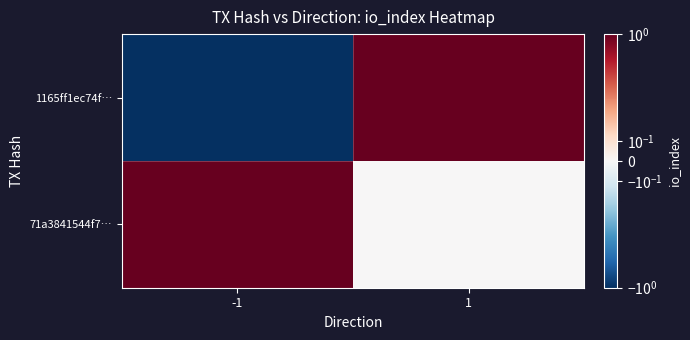

Count the number of data series in this chart.

2